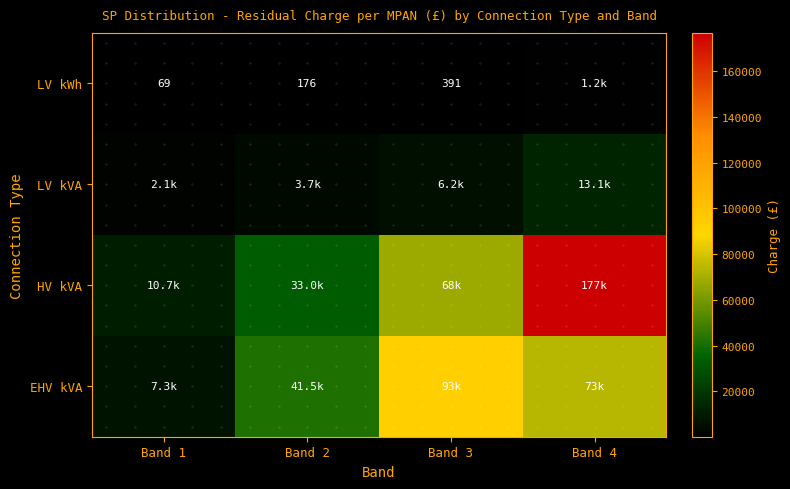

At how many categories does at least one series exceed 134584?

1